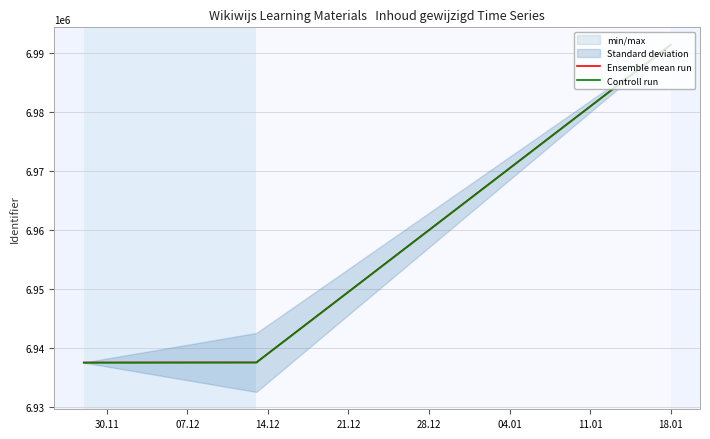

Is it true that Ensemble mean run equals 11625640.9 at 14.12?

False